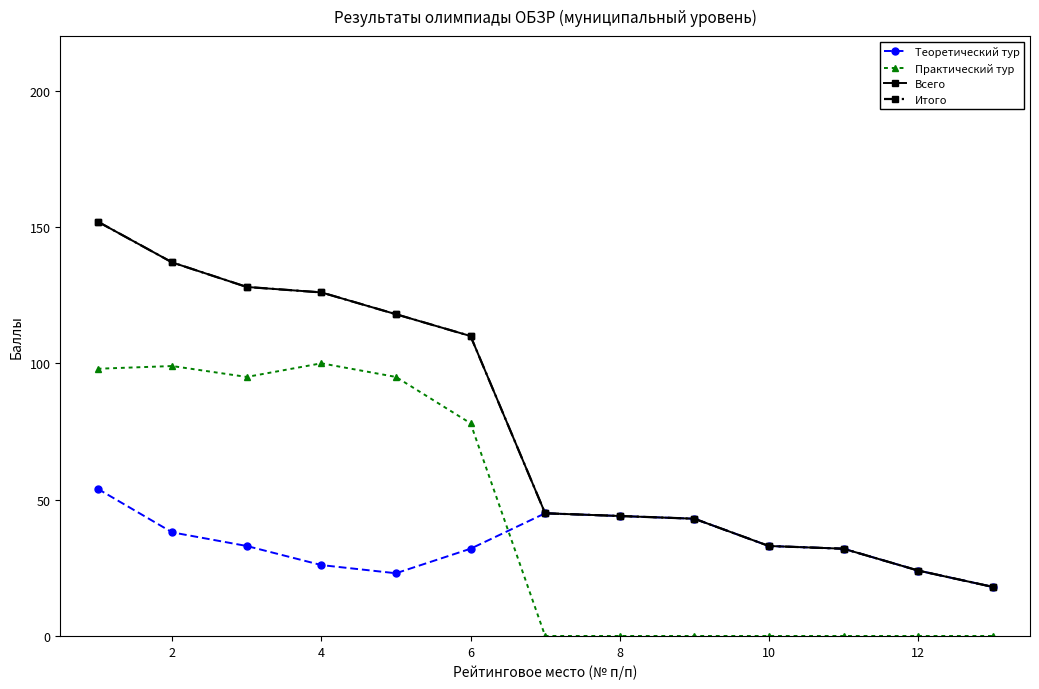

Does the chart have visible grid lines?

No